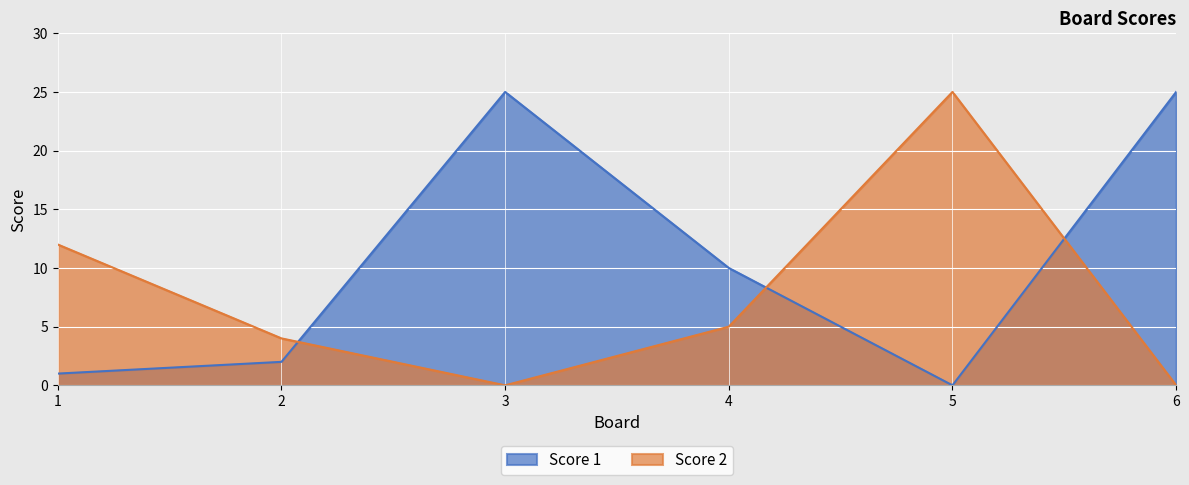

Between which two adjacent categories do Score 1 and Score 2 first intersect?

2 and 3